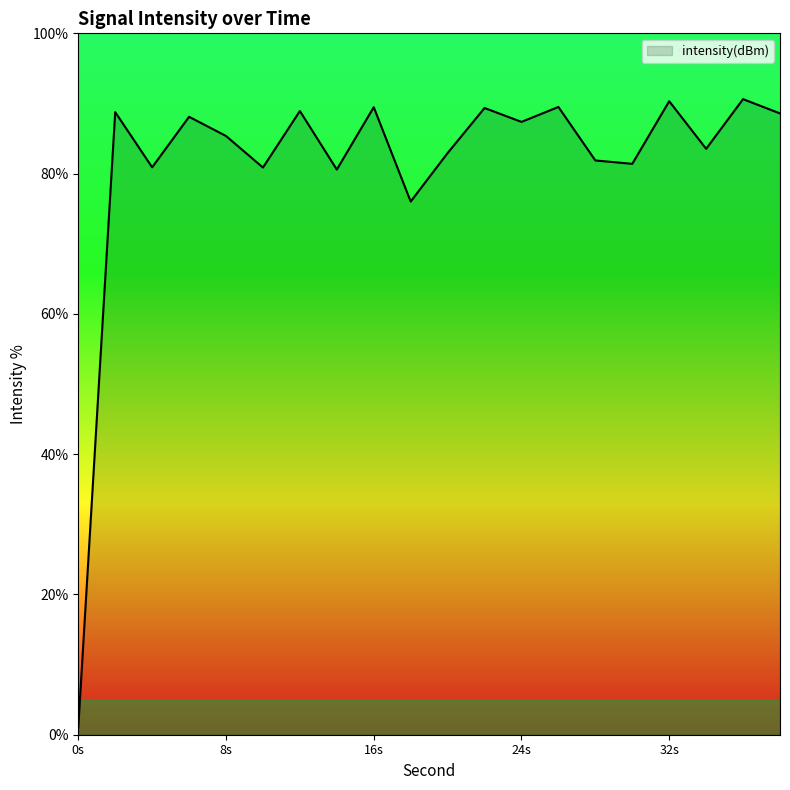

What is the difference between the maximum and minimum values?

89.6